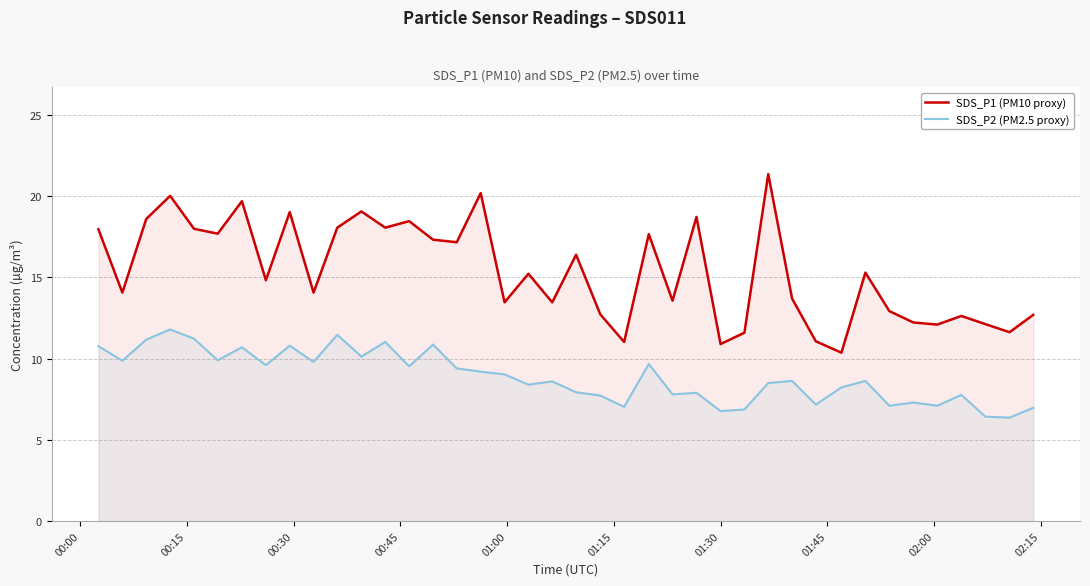

Does the chart display data point markers on the line(s)?

No